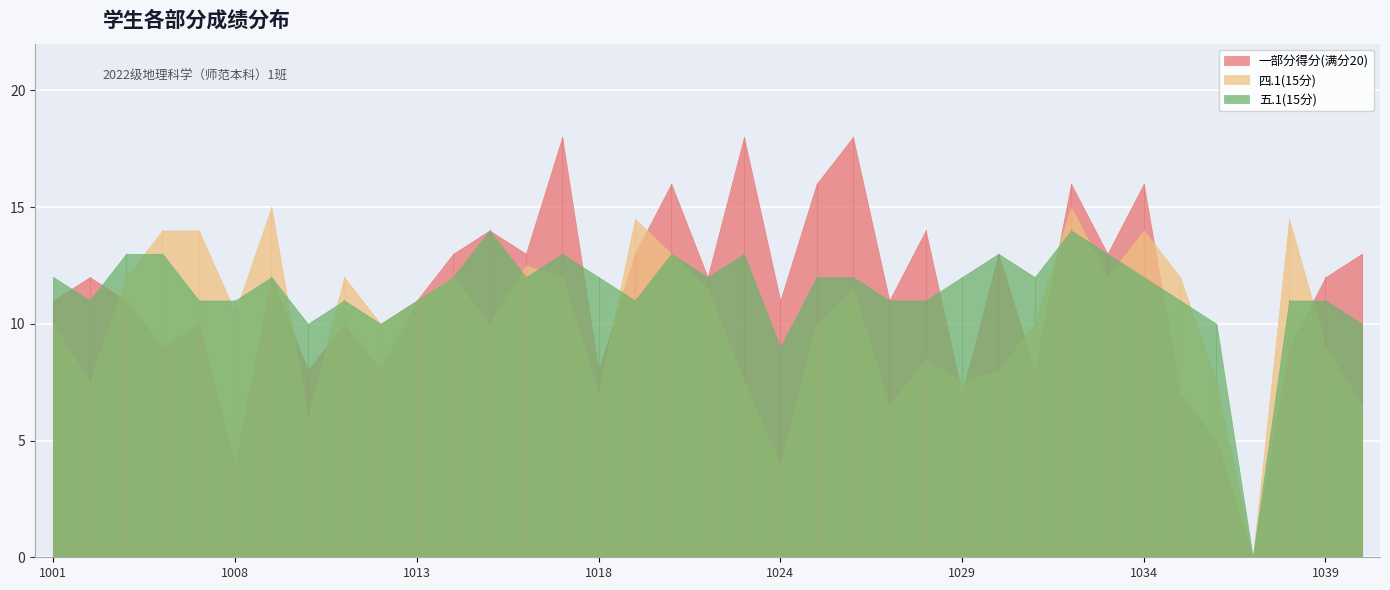

What is the maximum value for 一部分得分?

18.0